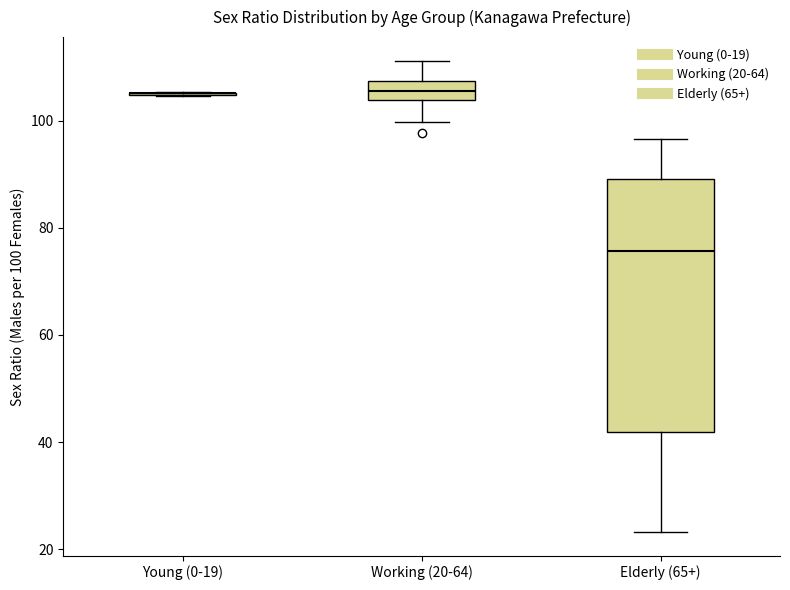

Reading left to right, read every box against the y-axis: the position of its median line, the range the box covers, and the ends of its whiskers. The values are not printed on the chart, so give them approximately, as read against the axis.

Young (0-19): box collapsed to a line at 106, whiskers 104 to 106
Working (20-64): median 106, box 104 to 108, whiskers 100 to 112
Elderly (65+): median 76, box 42 to 90, whiskers 24 to 96